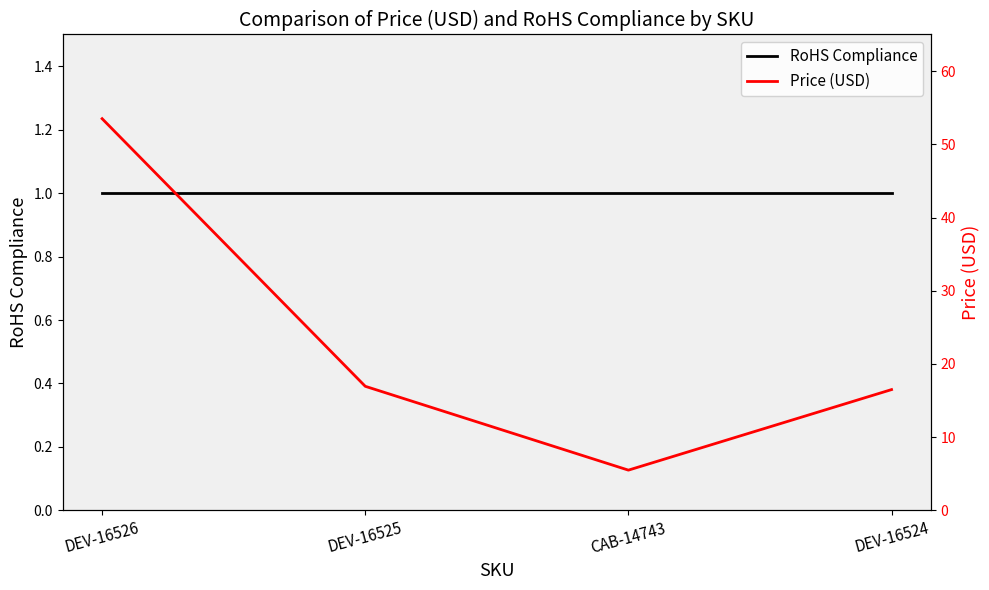

What is the lowest value of the RoHS Compliance series?

1.0